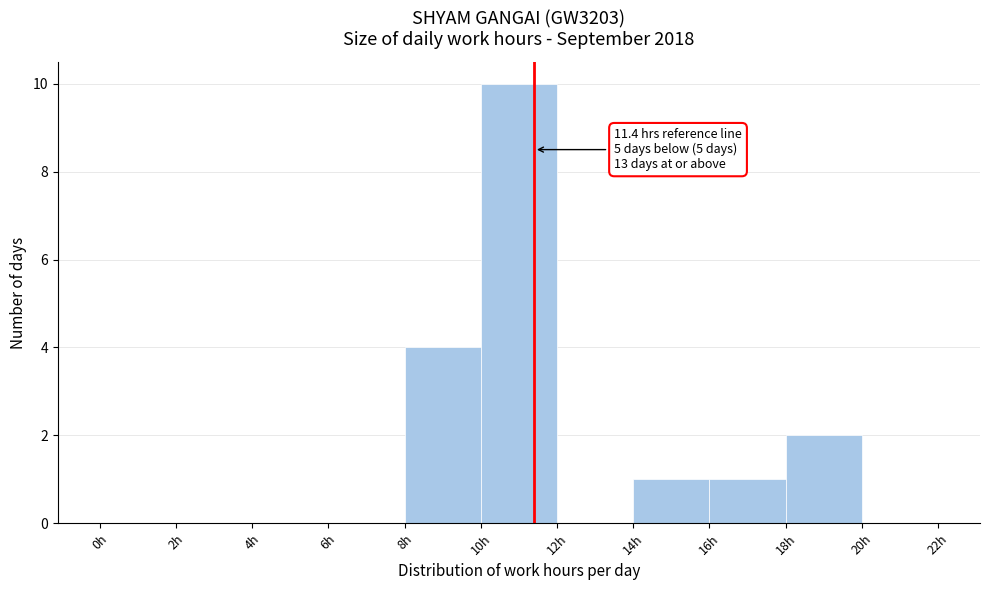

Which range on the x-axis has the tallest bar?

10 to 12